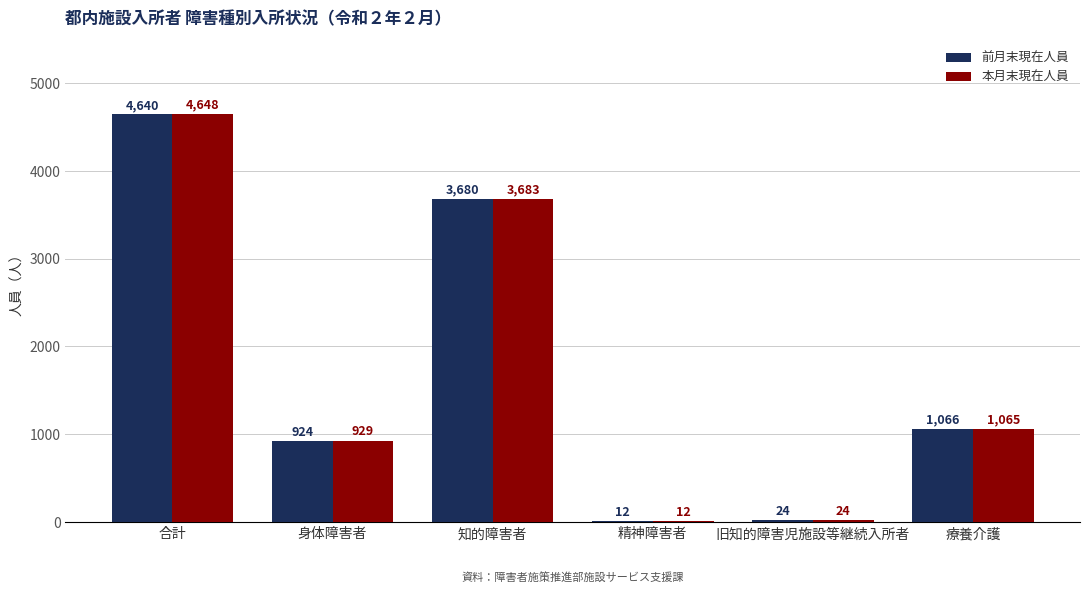

What is the spread (max minus min) of values at 合計?

8